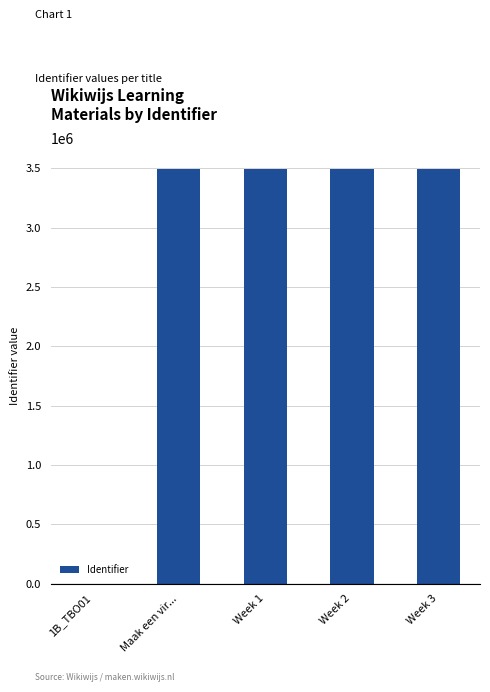

Count the number of data series in this chart.

1